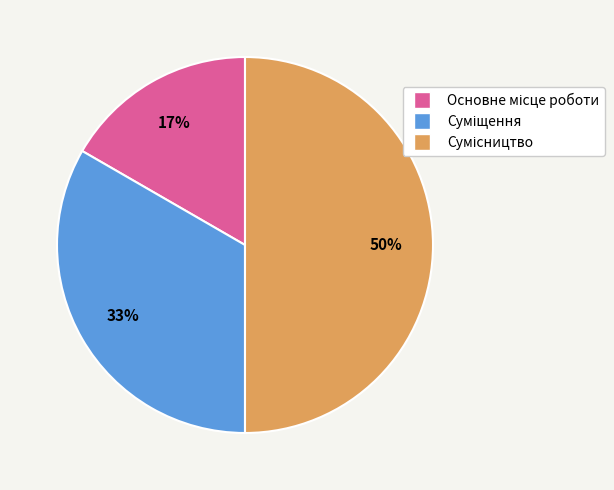

To the nearest percent, what is the difference between the largest and smallest slice percentages?

33%